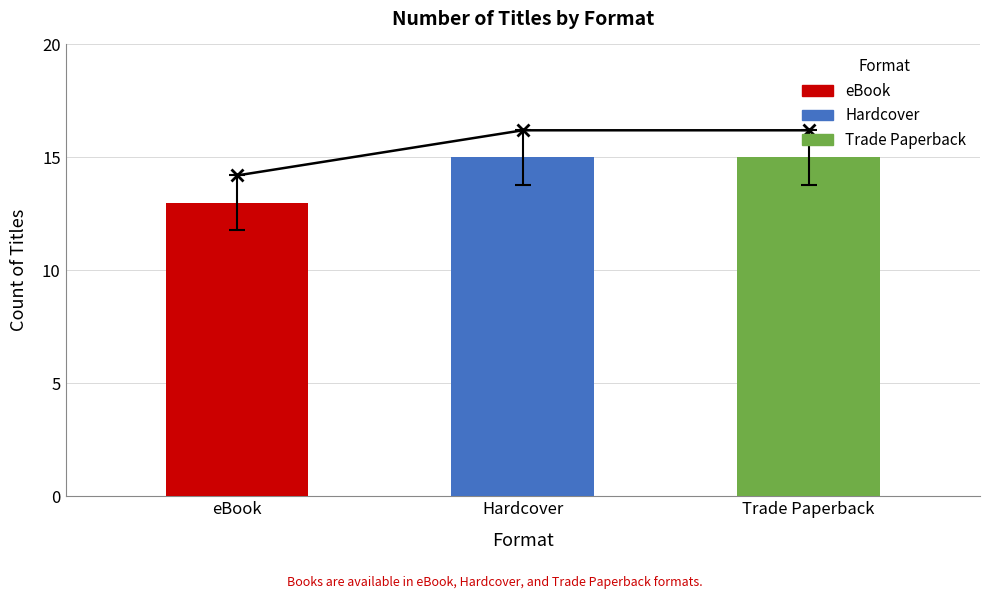

True or false: the data shows 7.9 at eBook.

False